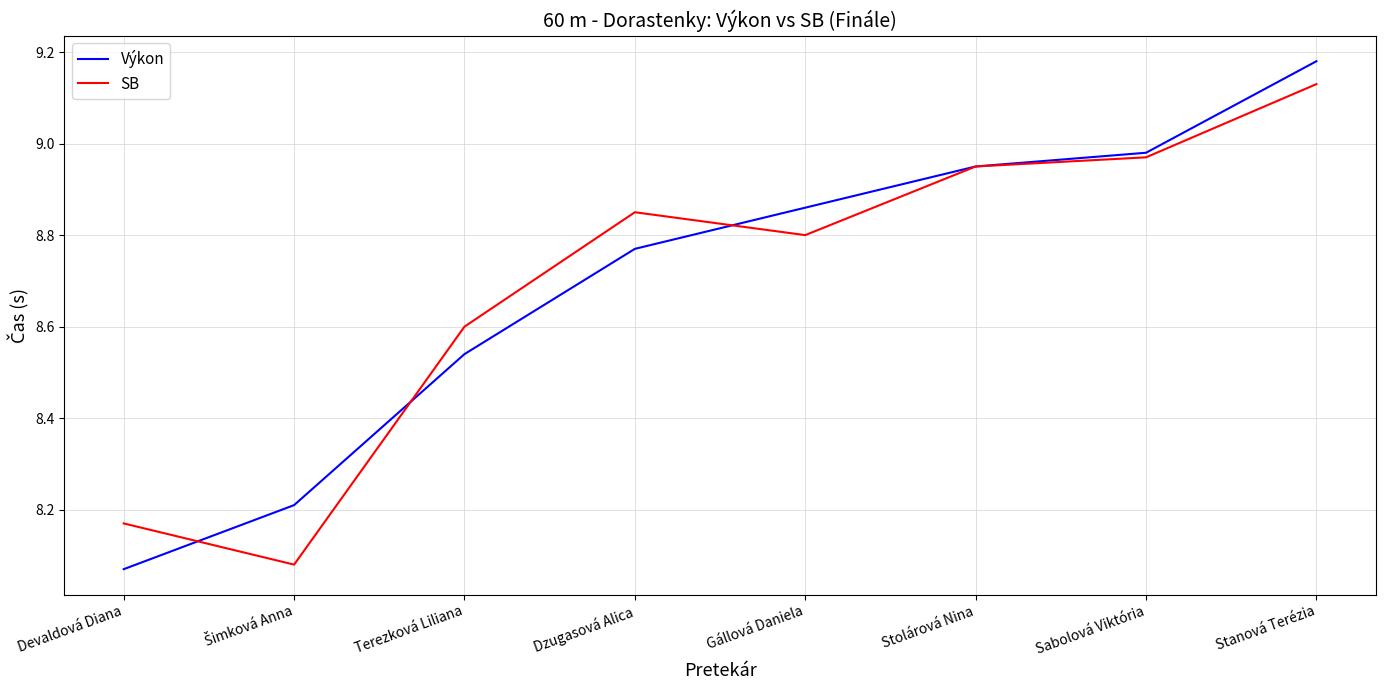

At Terezková Liliana, list the series in order from smallest to largest.

Výkon, SB